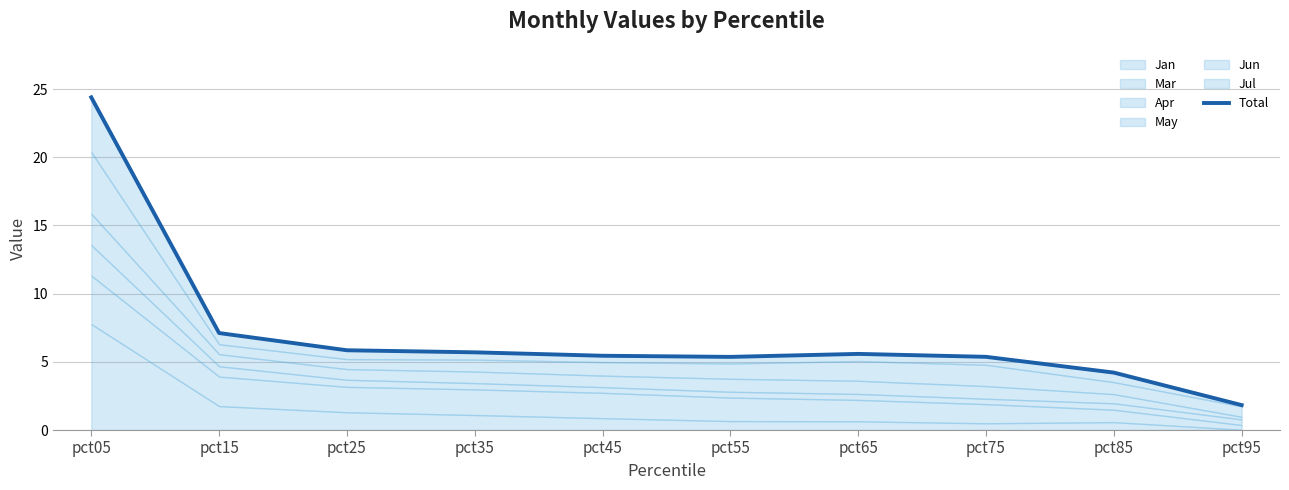

What is the value of the 10th point from the left?

1.8